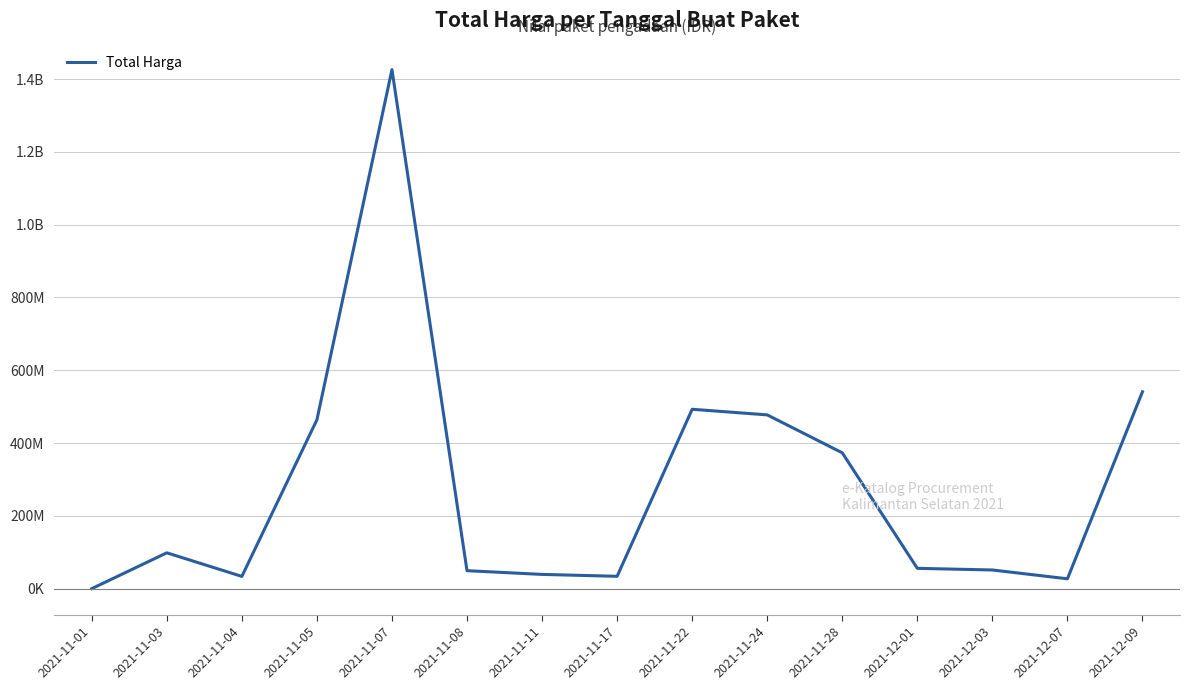

Is this an area chart (filled region under the line)?

No